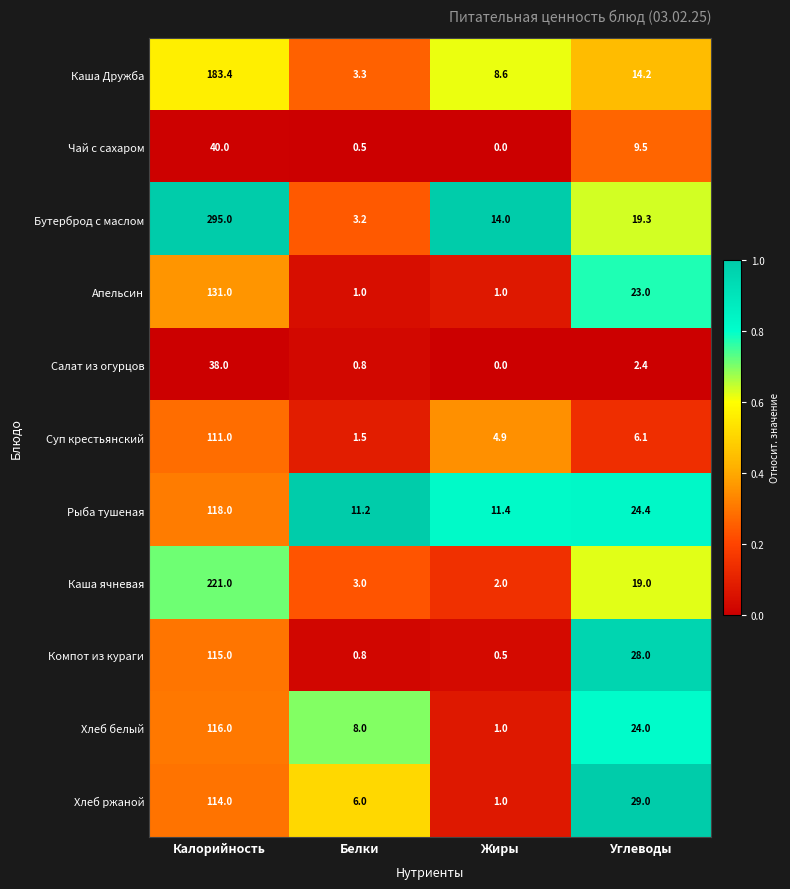

The value of Хлеб ржаной at Жиры is 0.4. True or false?

False